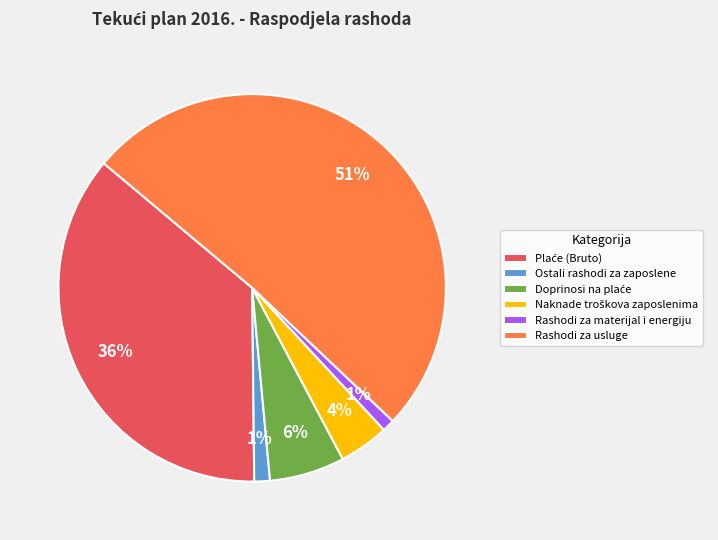

Is it true that Rashodi za usluge is 51% of the pie?

True